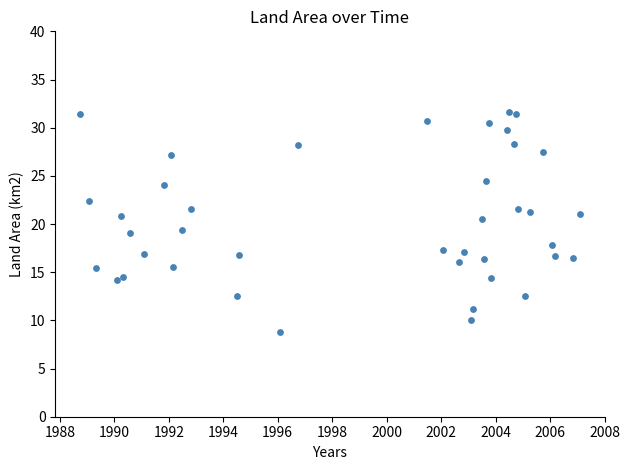

What is the range of X values (max minus min)?

18.3